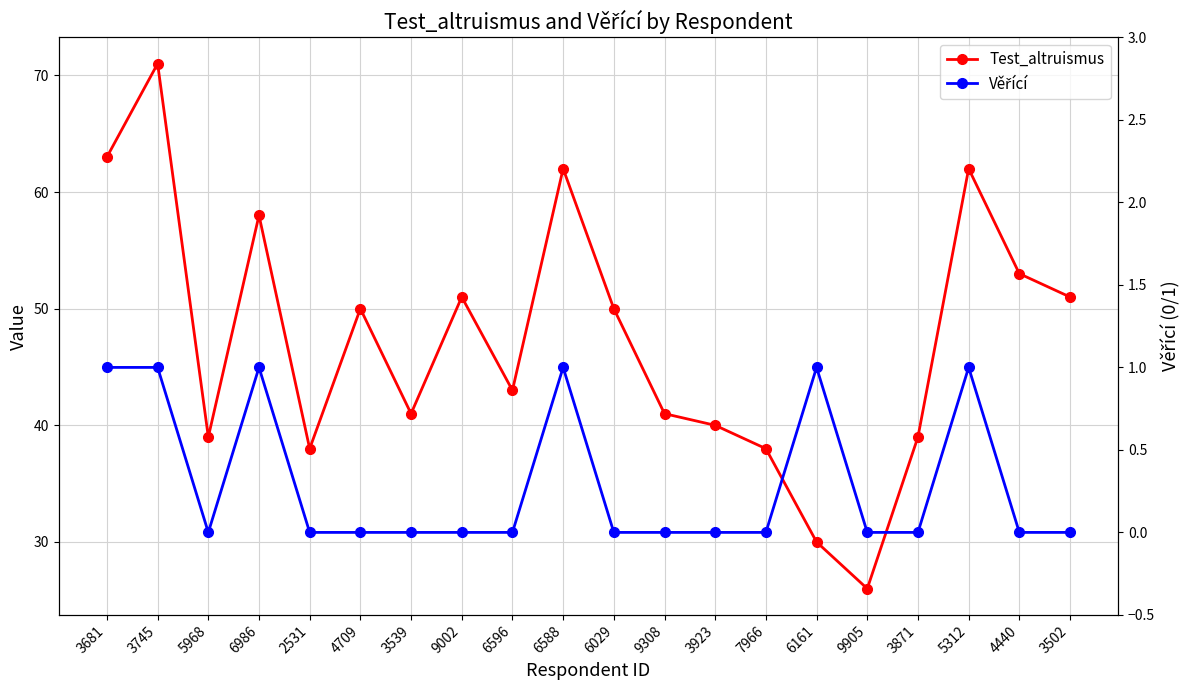

What is the label of the 11th point from the right?

6588